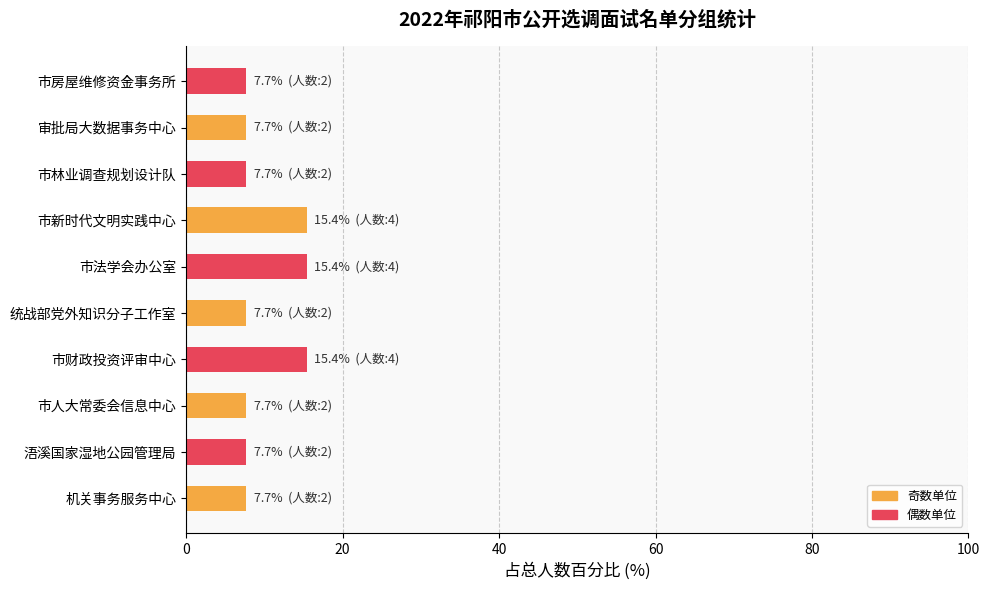

Reading bottom to top, what are all the values shown in this chart?

机关事务服务中心=7.7	浯溪国家湿地公园管理局=7.7	市人大常委会信息中心=7.7	市财政投资评审中心=15.4	统战部党外知识分子工作室=7.7	市法学会办公室=15.4	市新时代文明实践中心=15.4	市林业调查规划设计队=7.7	审批局大数据事务中心=7.7	市房屋维修资金事务所=7.7